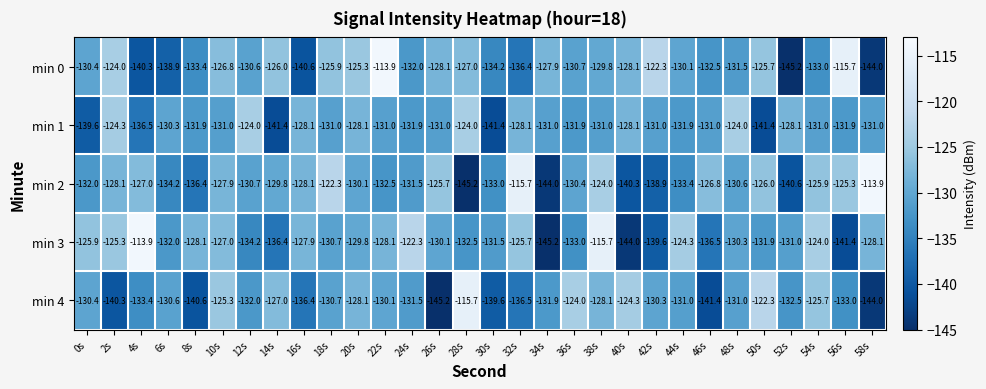

Where does the min 2 series first go above -130?

2s